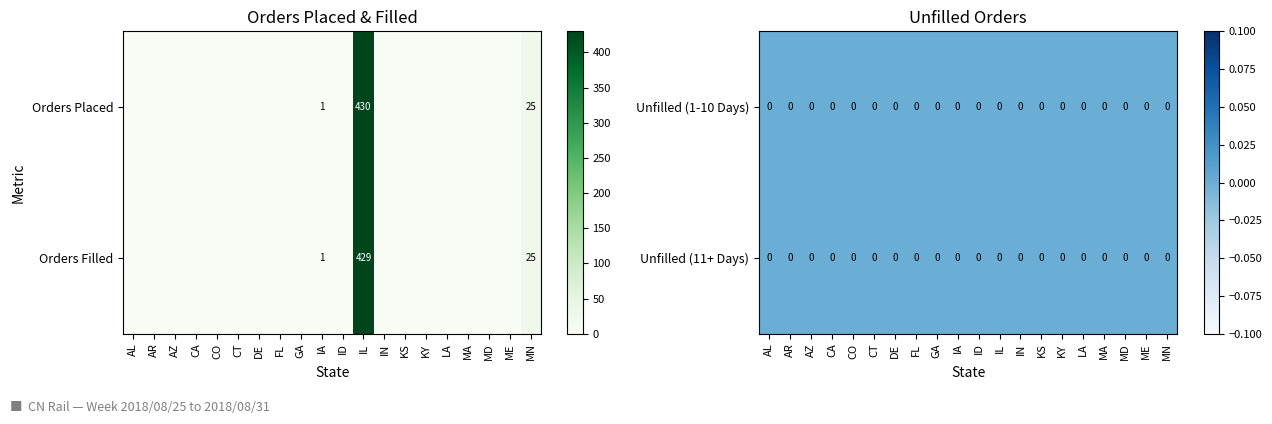

Is it true that Orders Placed equals -212 at AL?

False